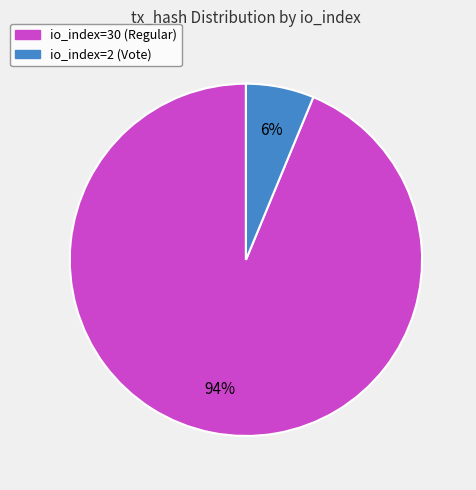

Do io_index=30 (Regular) and io_index=2 (Vote) together represent more than half of the pie?

Yes